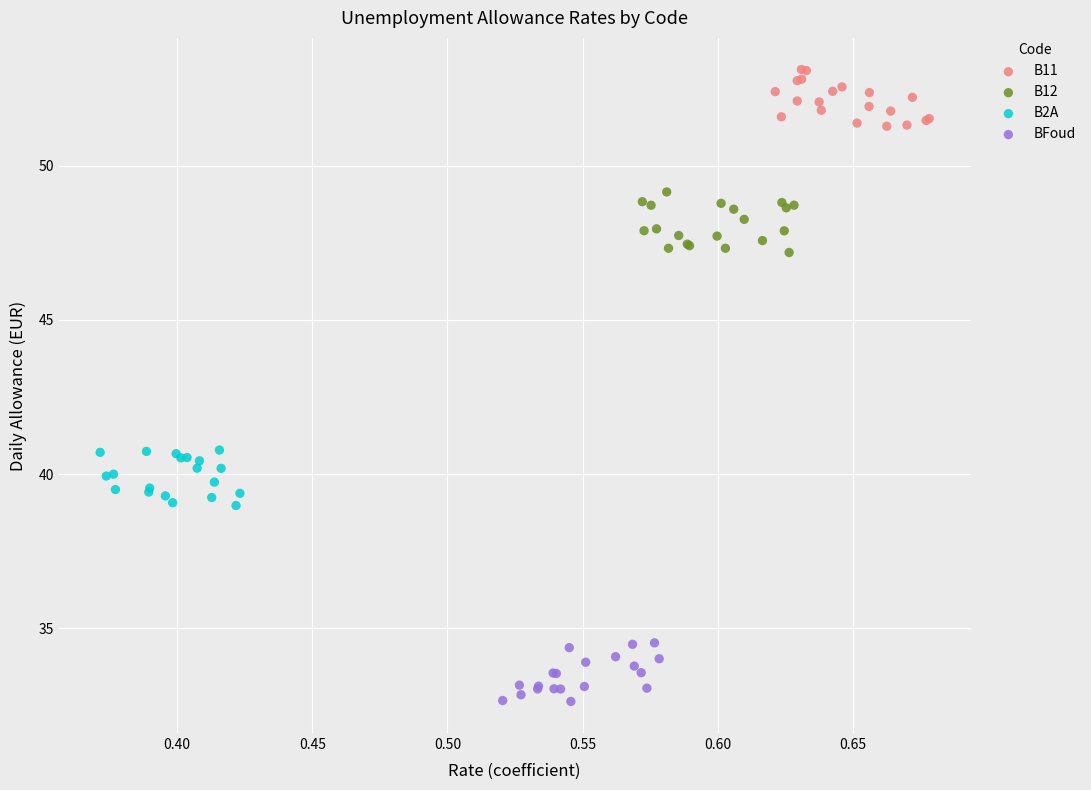

Which series reaches the maximum Y coordinate?

B11